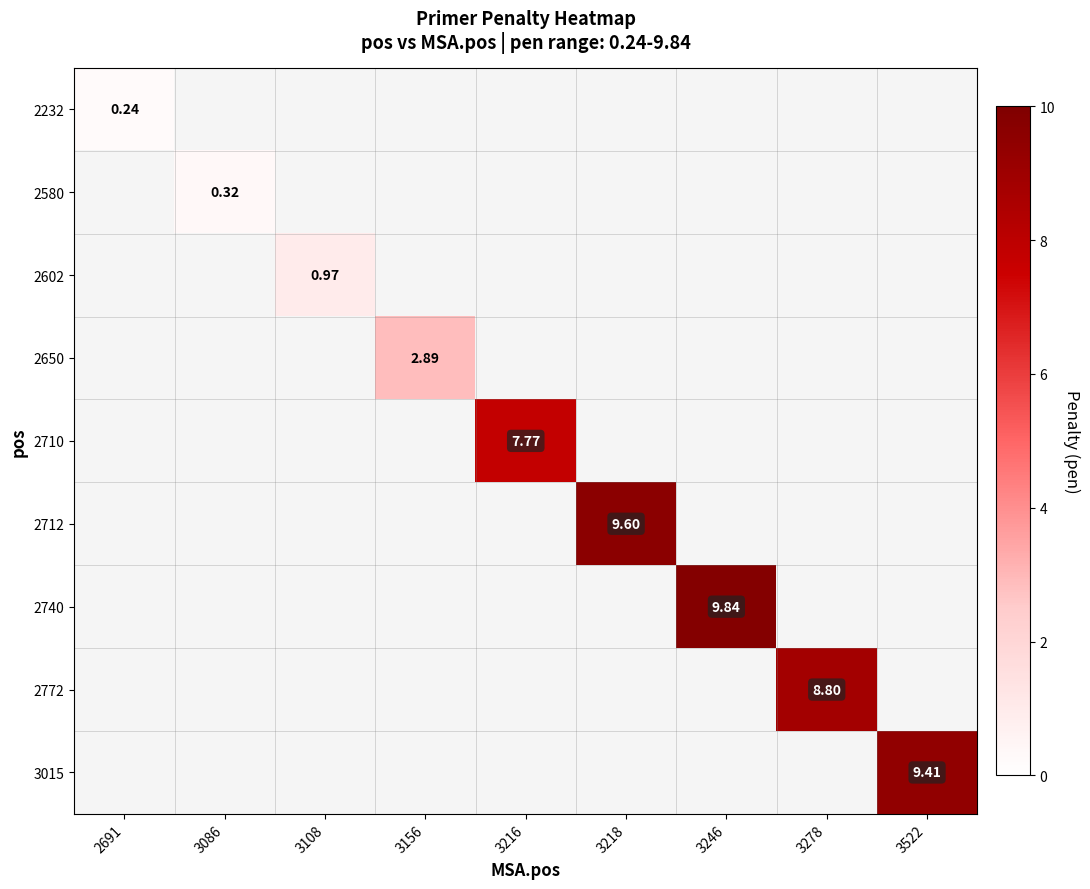

Which category has the lowest value across all series?

2691